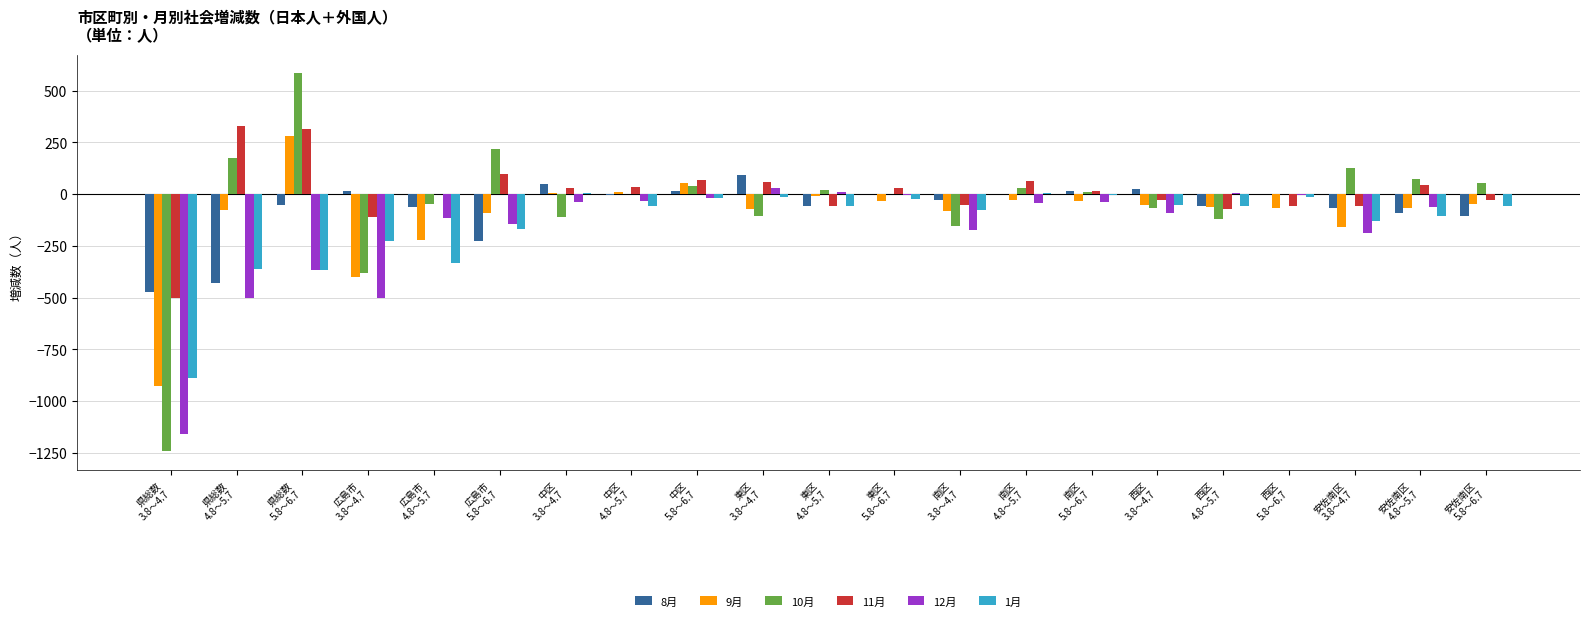

What is the sum of all 1月 values?

-3009